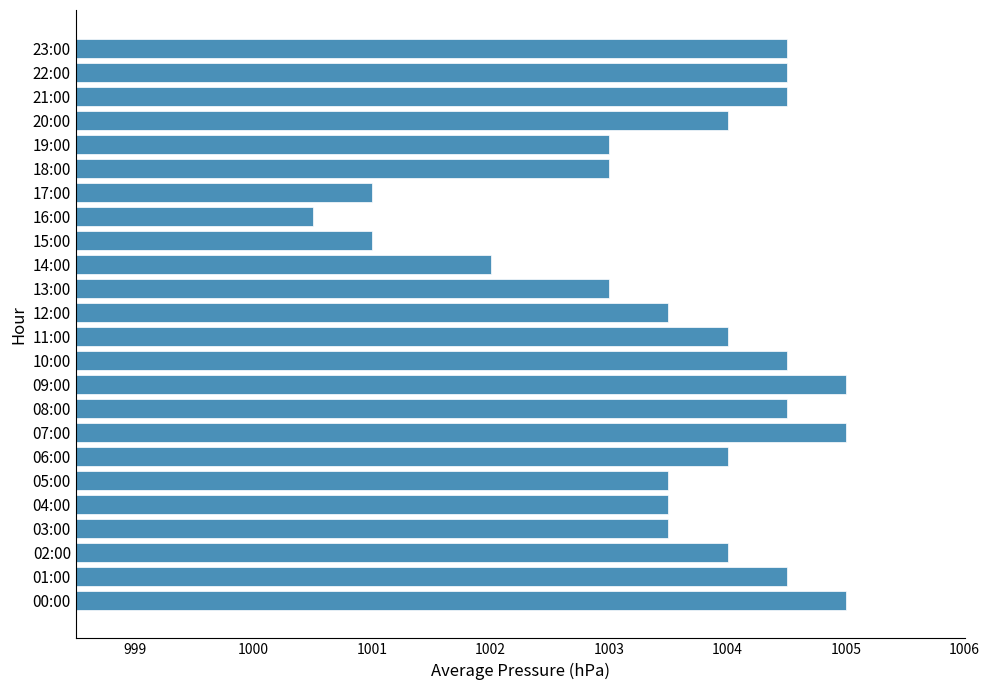

Reading bottom to top, list all the values displayed in this chart.

00:00=1005.0	01:00=1004.5	02:00=1004.0	03:00=1003.5	04:00=1003.5	05:00=1003.5	06:00=1004.0	07:00=1005.0	08:00=1004.5	09:00=1005.0	10:00=1004.5	11:00=1004.0	12:00=1003.5	13:00=1003.0	14:00=1002.0	15:00=1001.0	16:00=1000.5	17:00=1001.0	18:00=1003.0	19:00=1003.0	20:00=1004.0	21:00=1004.5	22:00=1004.5	23:00=1004.5